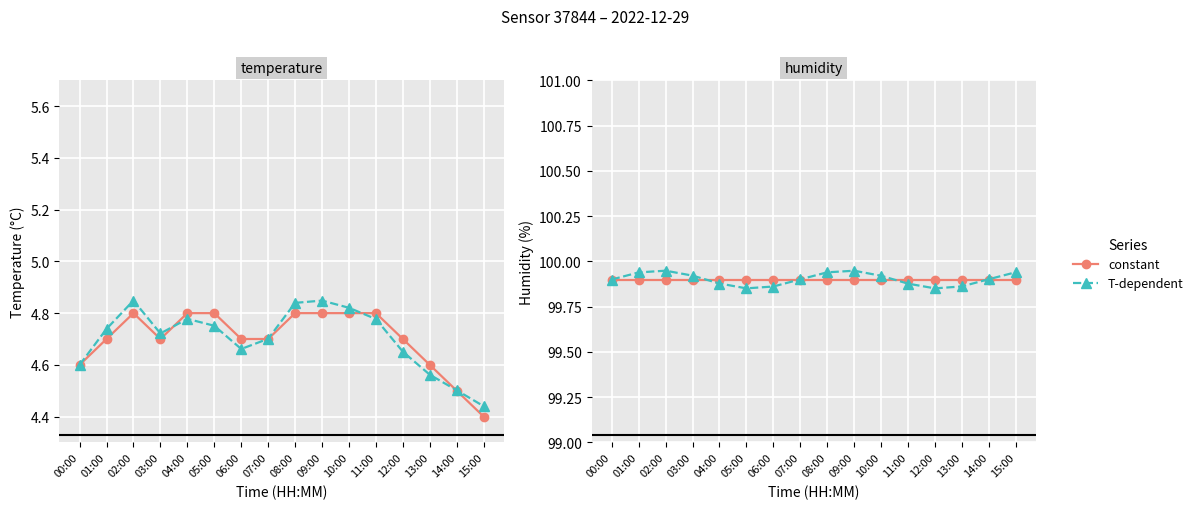

Which series changed the most between 02:00 and 06:00?

T-dependent